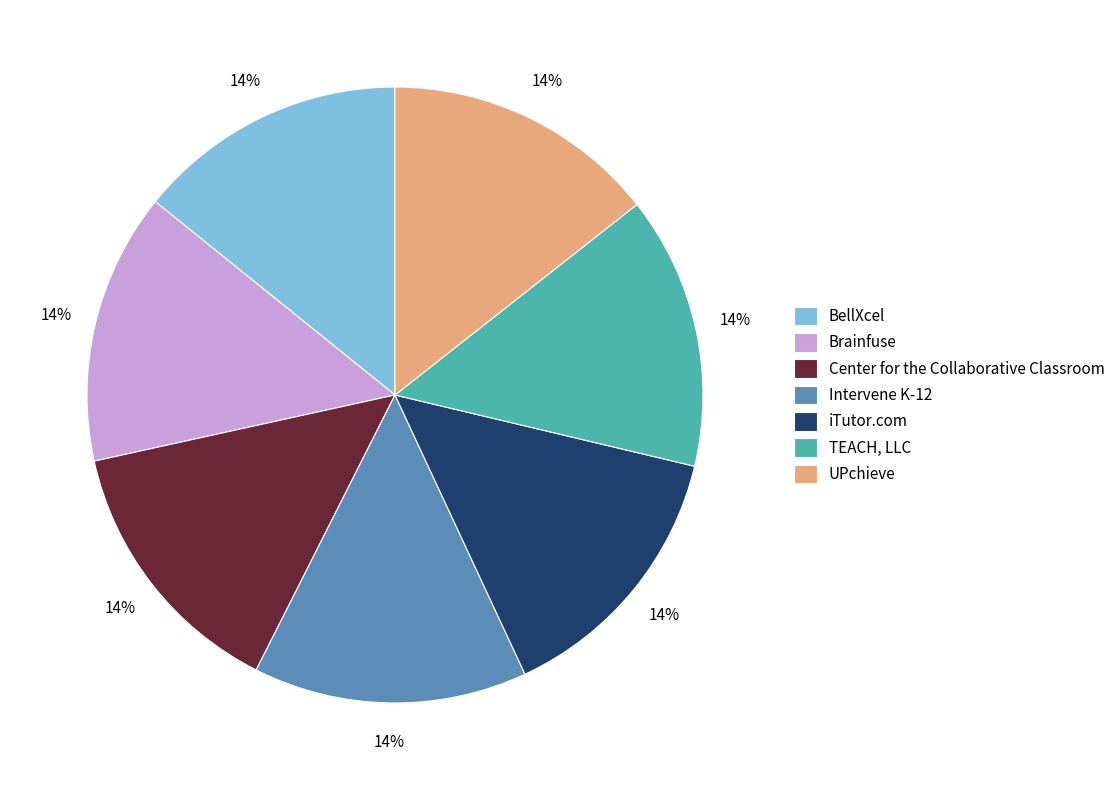

Is the sum of TEACH, LLC and Intervene K-12 greater than half?

No